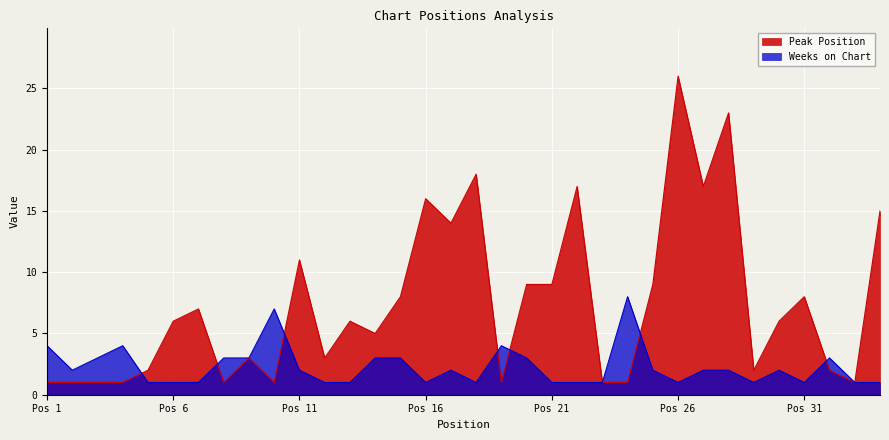

At Pos 31, list the series in order from smallest to largest.

Weeks on Chart, Peak Position